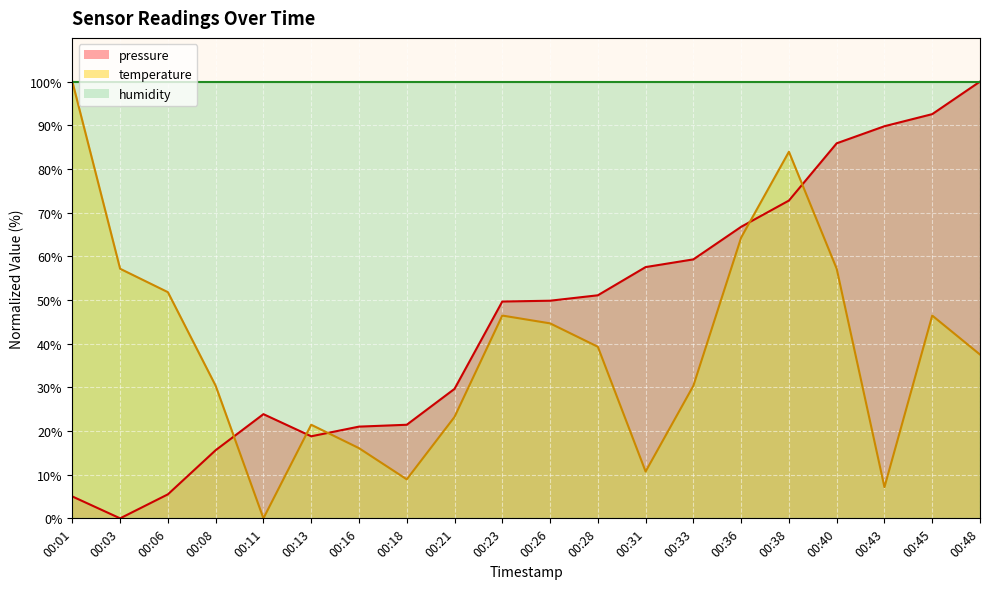

How many values in the temperature series are below 39?

10